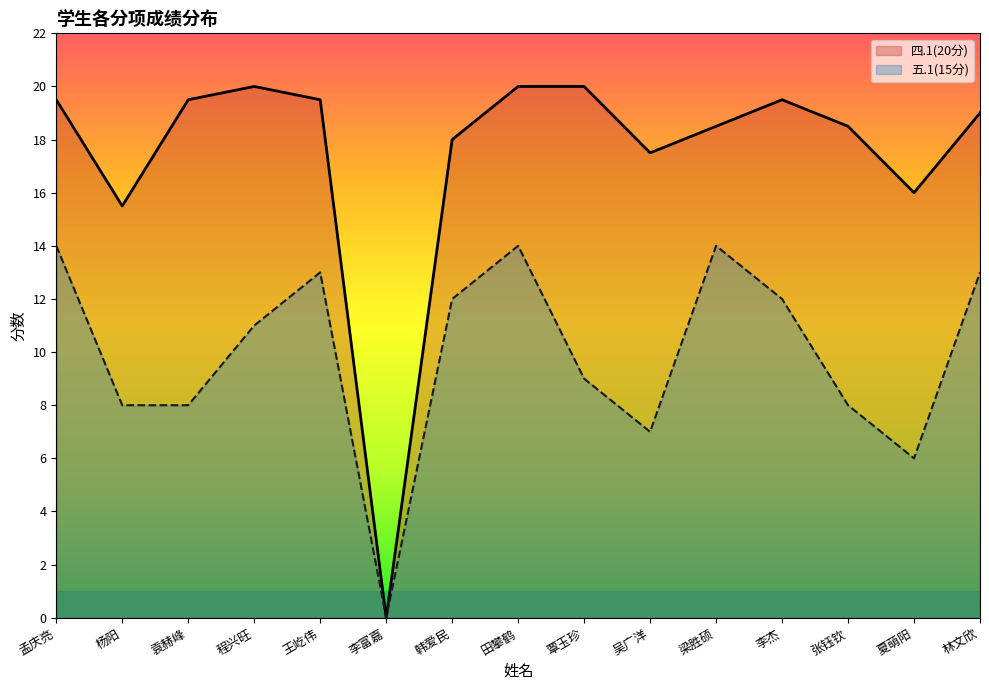

Where is the first local minimum for 四.1(20分)?

杨阳